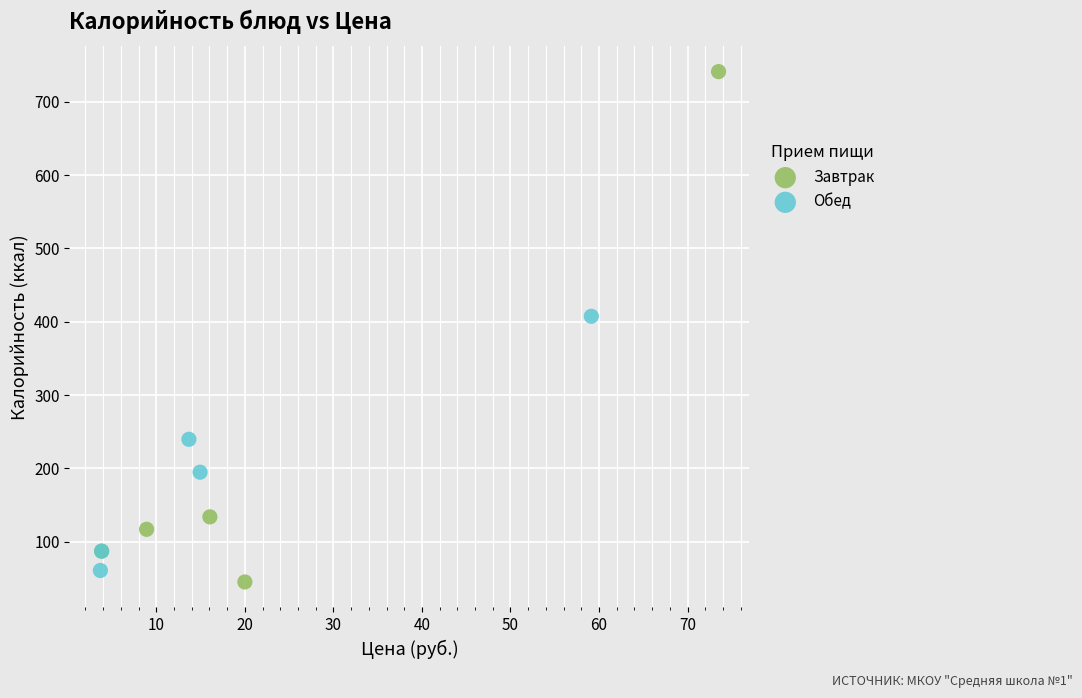

Which series has the largest Y range (max minus min)?

Завтрак